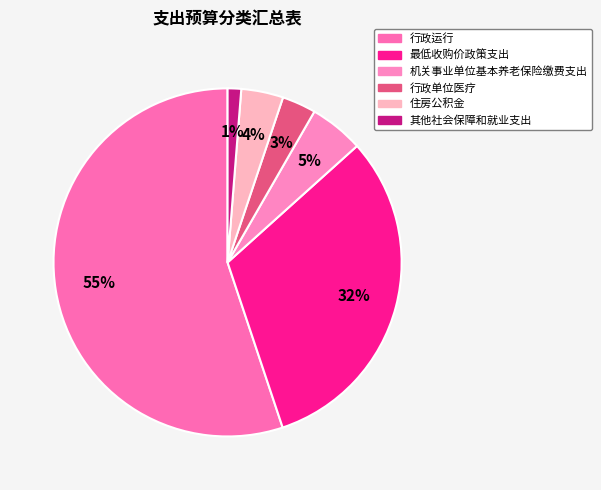

To the nearest percent, what is the difference between the largest and smallest slice percentages?

54%